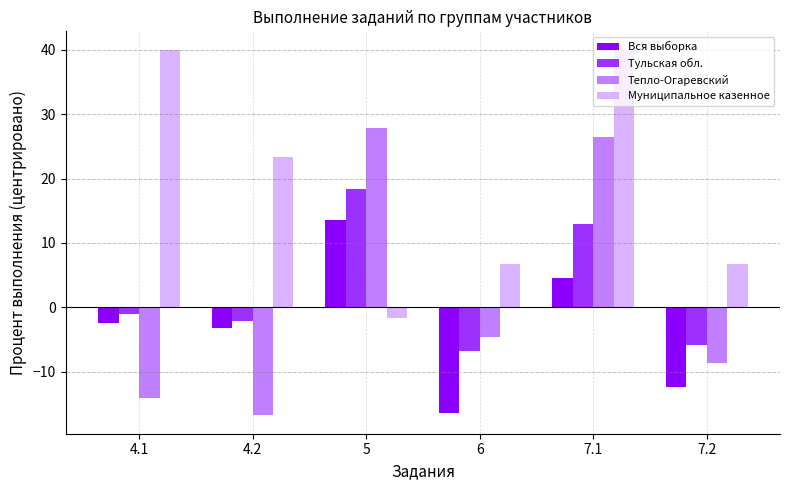

How many groups of bars are there?

6